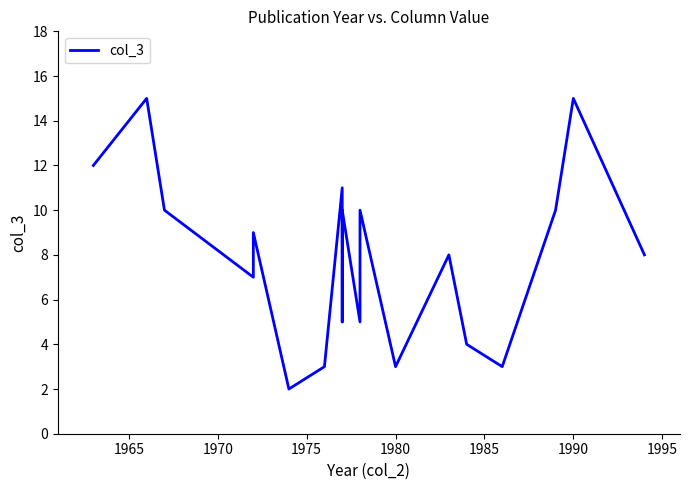

Reading left to right, what are all the values shown in this chart?

12	15	10	7	9	2	3	11	5	10	5	10	3	8	4	3	10	15	8